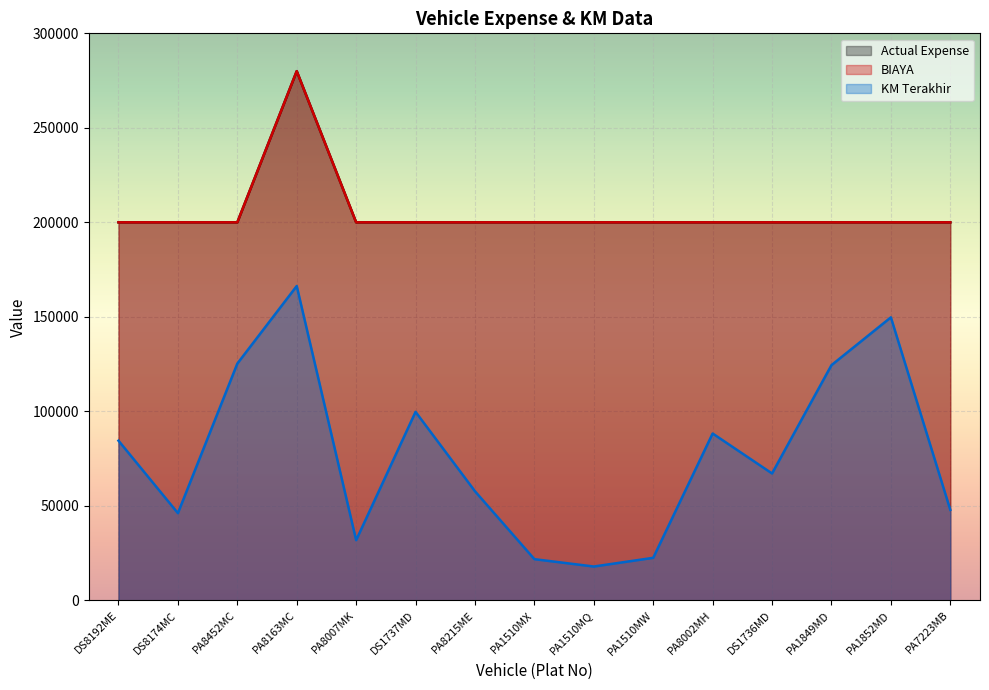

The value of KM Terakhir at PA8215ME is 22936. True or false?

False